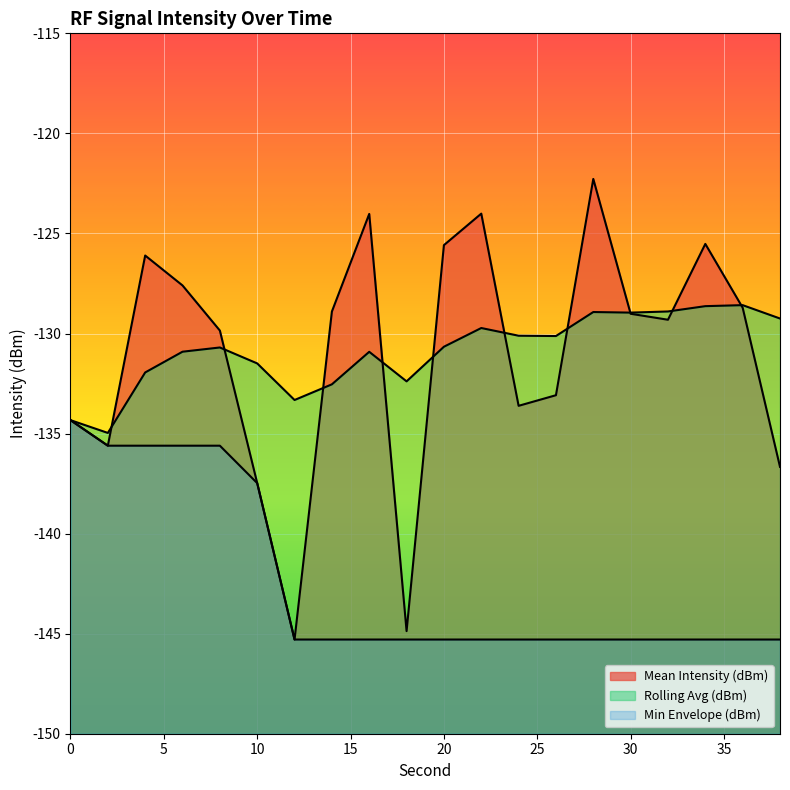

The value of Min Envelope (dBm) at 20 is -61.5. True or false?

False